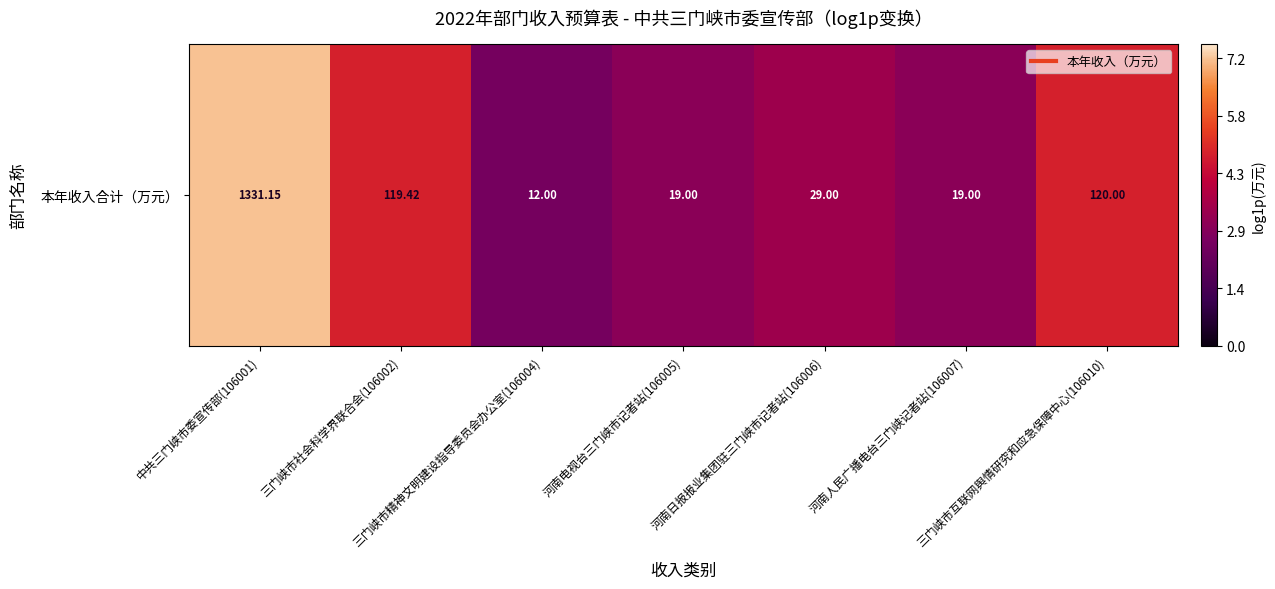

What is the approximate value at 三门峡市精神文明建设指导委员会办公室(106004)?

2.6